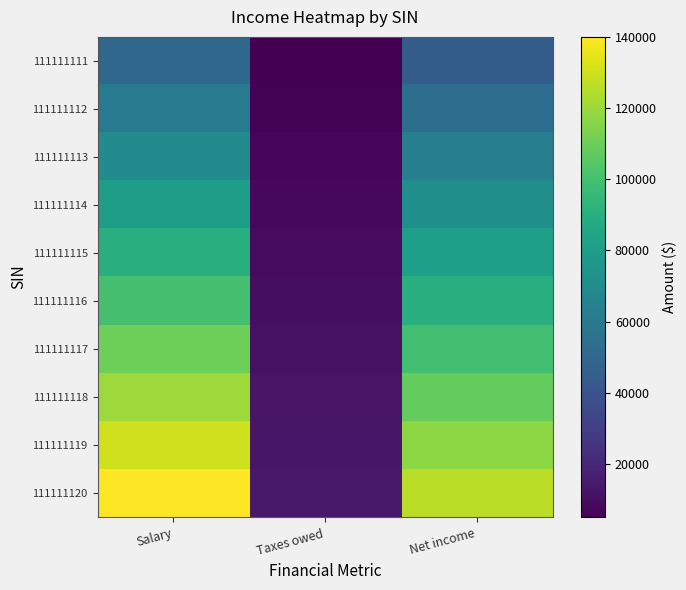

Rank the series at Taxes owed from highest to lowest value.

111111120, 111111119, 111111118, 111111117, 111111116, 111111115, 111111114, 111111113, 111111112, 111111111